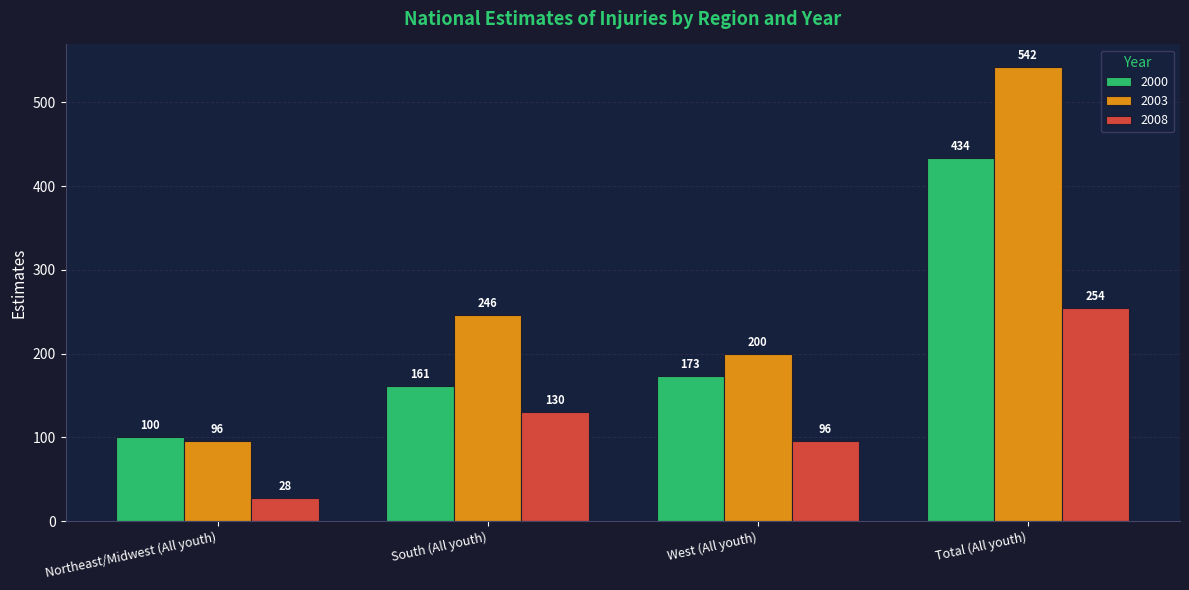

List the series in order of their overall mean, lowest first.

2008, 2000, 2003